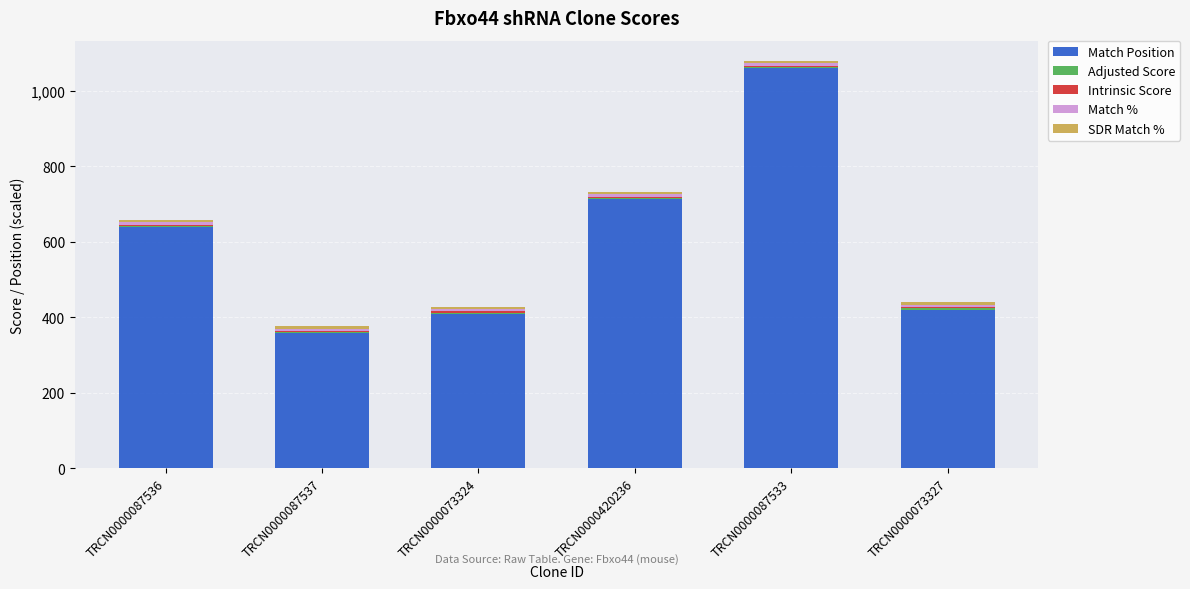

The value of Match Position at TRCN0000073324 is 258.7. True or false?

False